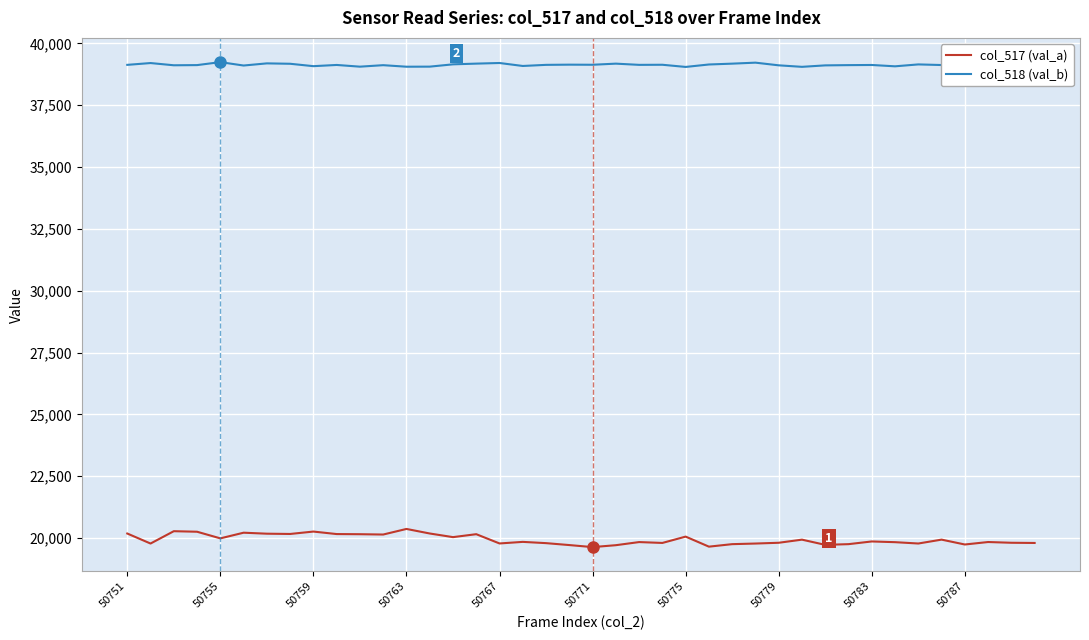

Rank the series by their average value, from lowest to highest.

col_517 (val_a), col_518 (val_b)